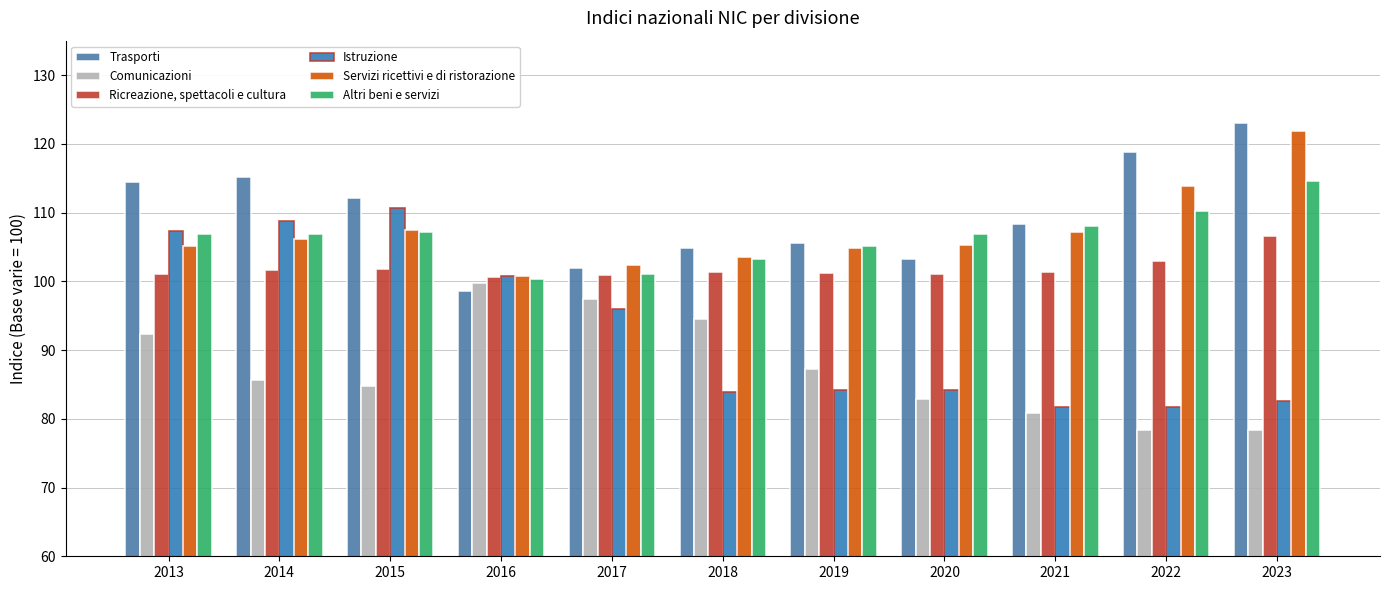

Are the bars grouped side by side (vs. stacked)?

Yes